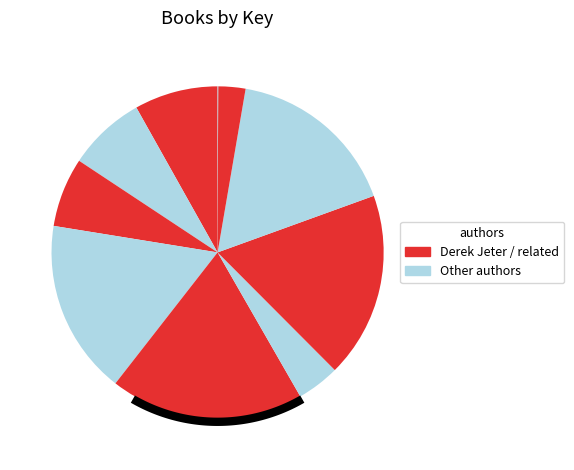

Is it true that Jump Shot is 11% of the pie?

False